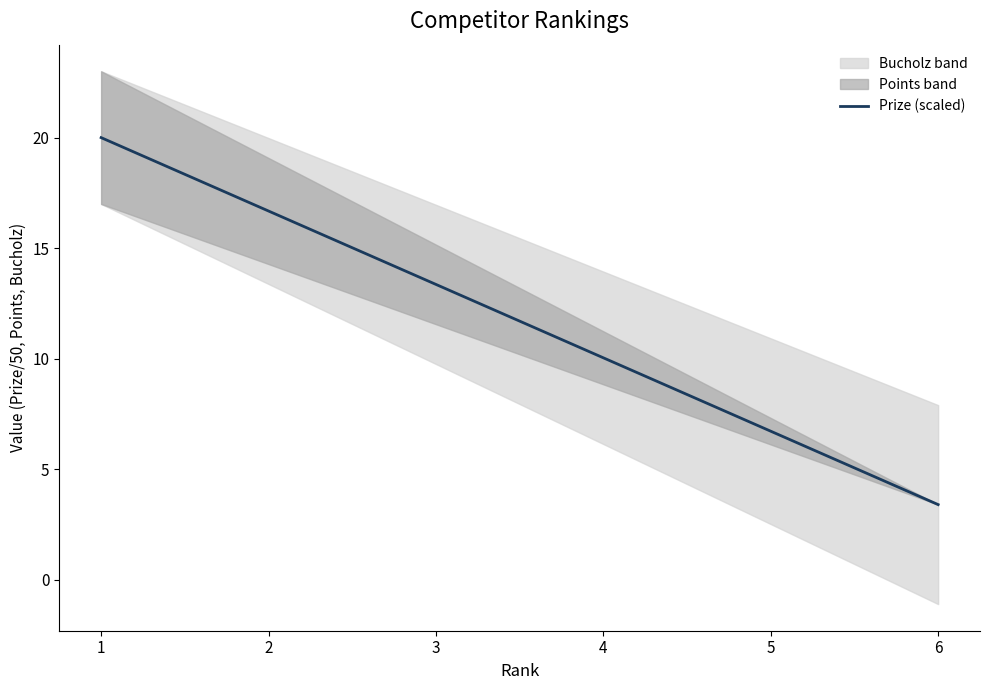

Count the number of values greater than 13.

3